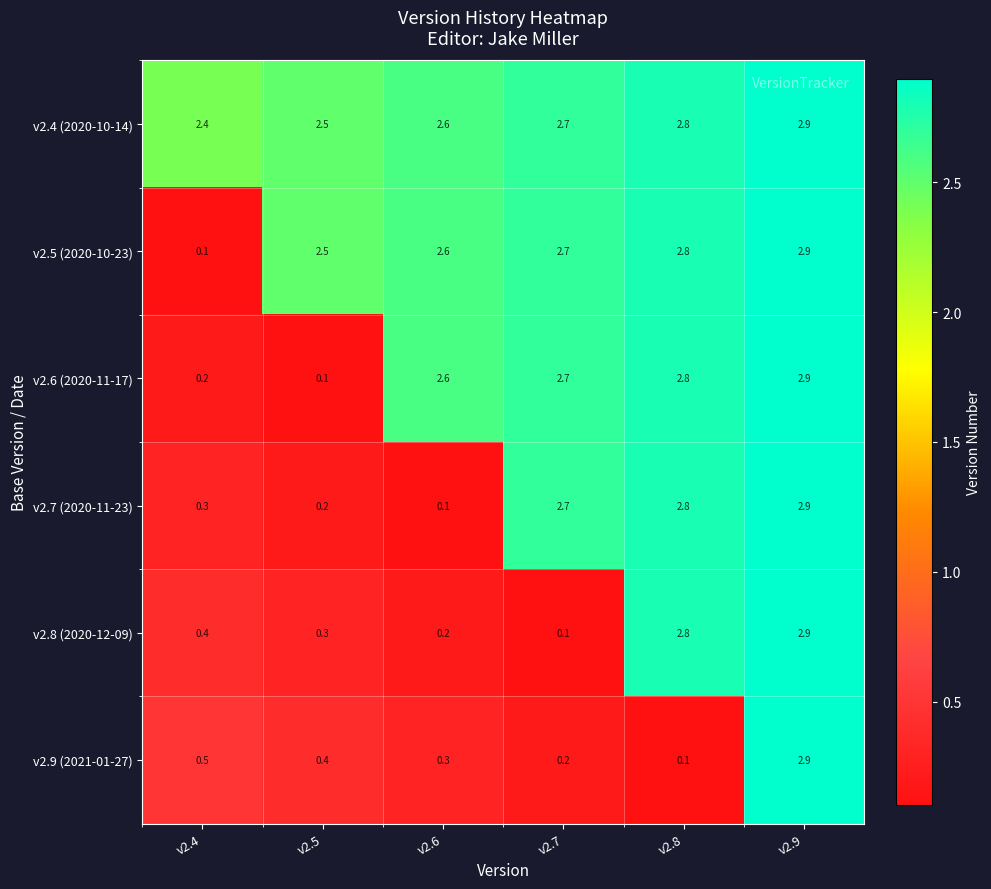

The v2.8 (2020-12-09) series shows 0.2 at v2.4. True or false?

False